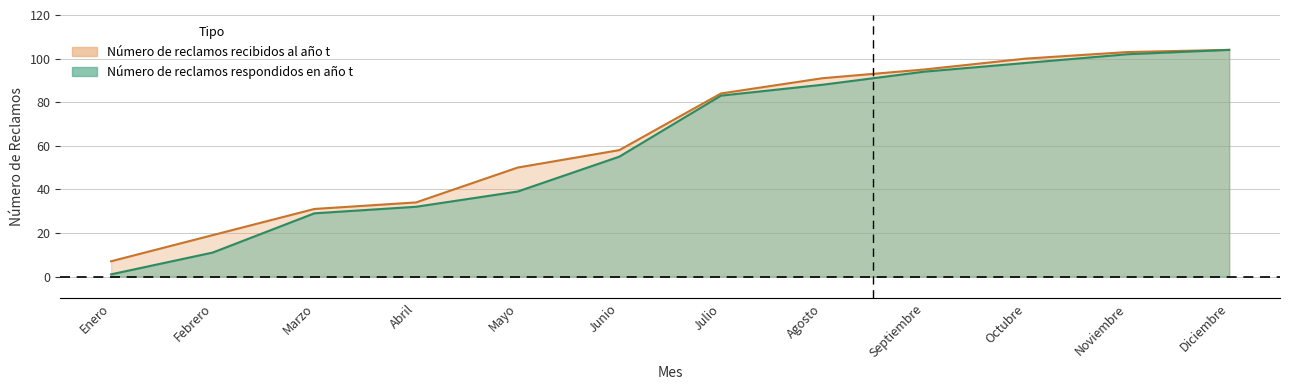

At which label does Número de reclamos respondidos en año t reach its peak?

Diciembre